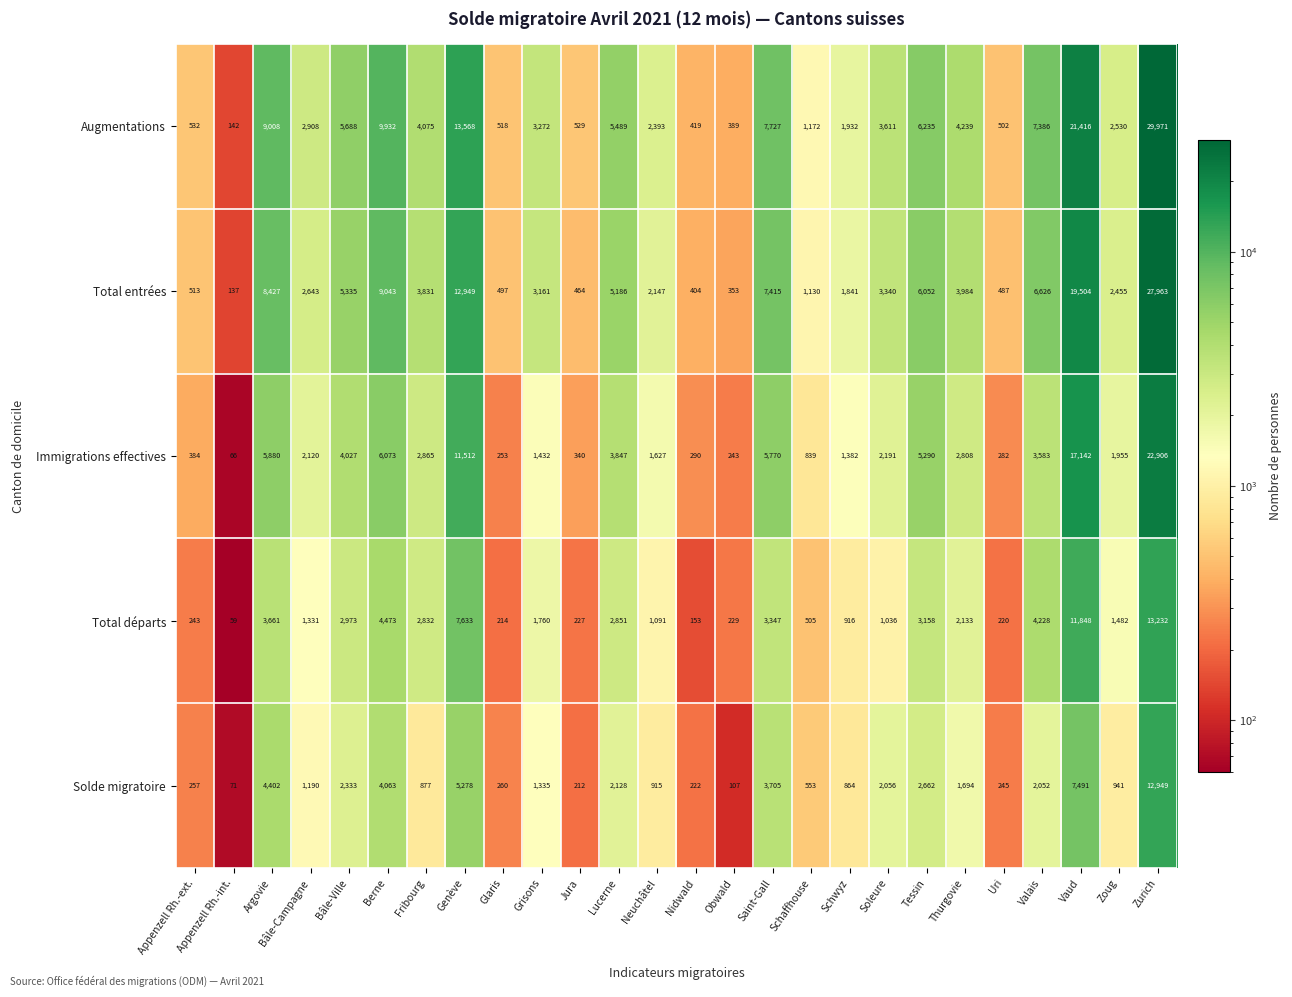

What is the spread (max minus min) of values at Saint-Gall?

4380